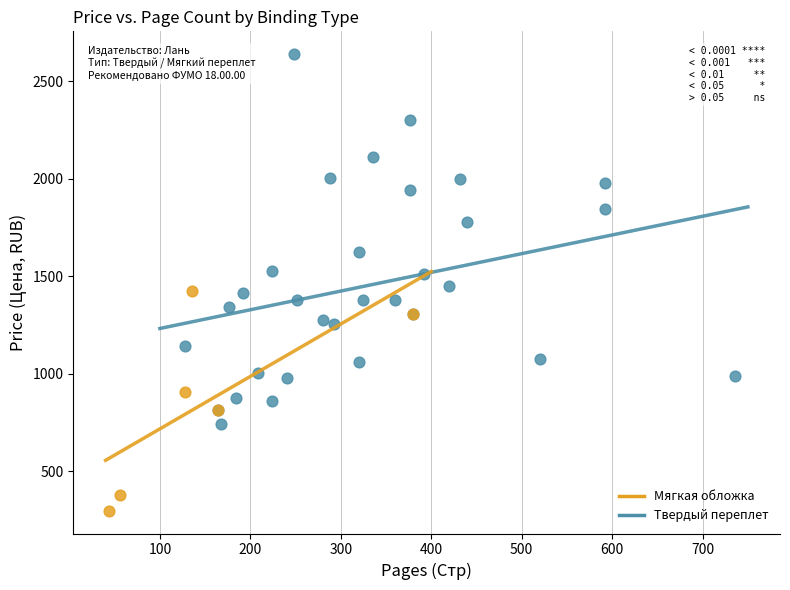

Which series has the largest Y range (max minus min)?

Твердый переплет